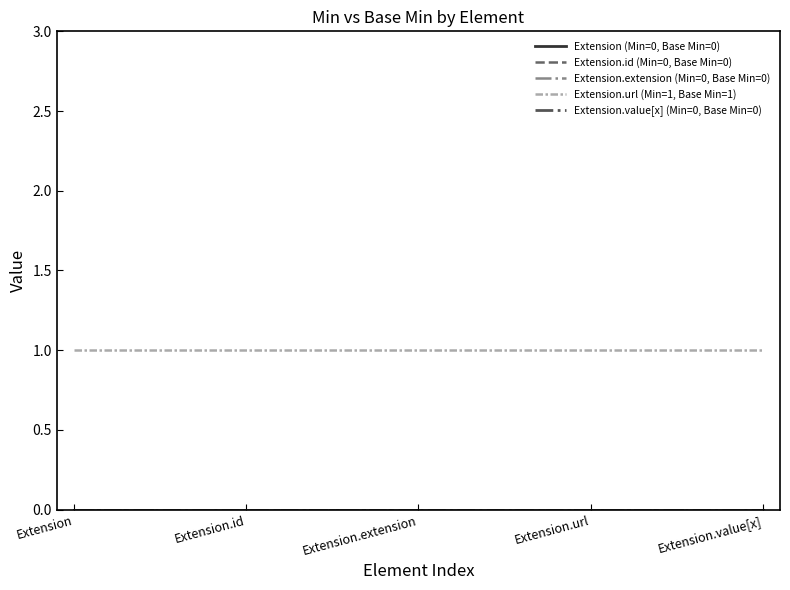

At which category does the chart reach its peak across all series?

Extension